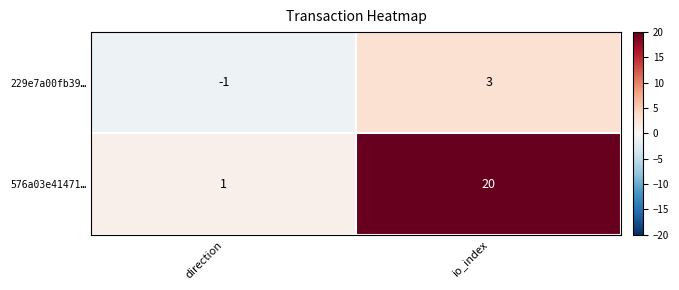

Reading right to left, transcribe all the data shown in this chart.

229e7a00fb39…: io_index=3	direction=-1
576a03e41471…: io_index=20	direction=1